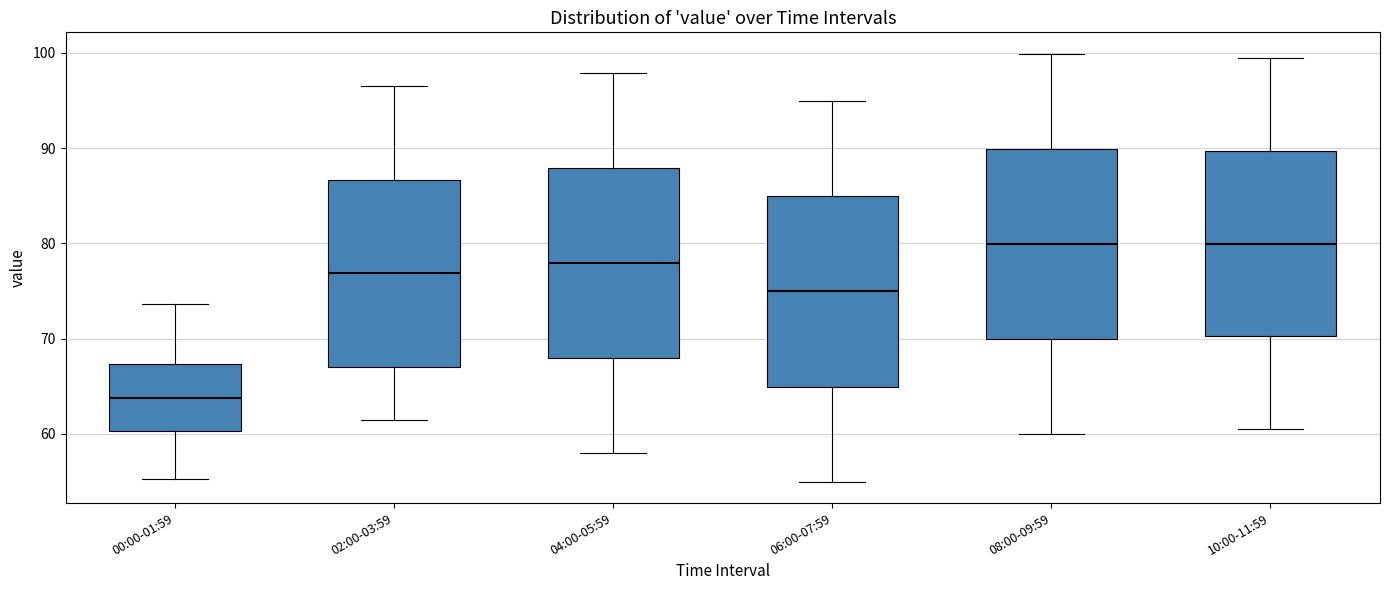

Which box has the lowest median line?

00:00-01:59